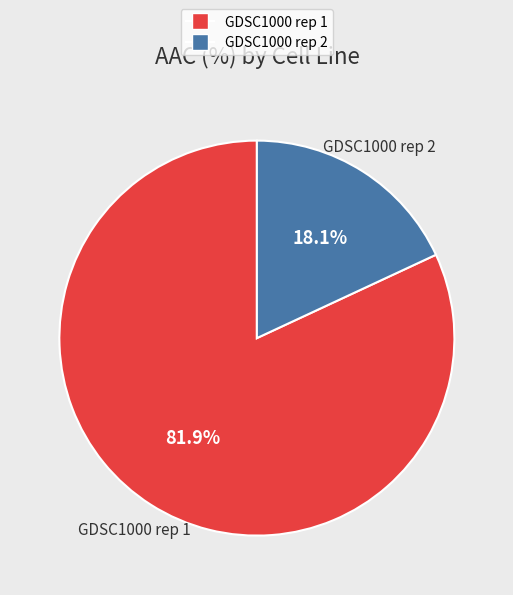

How many slices are in this pie chart?

2